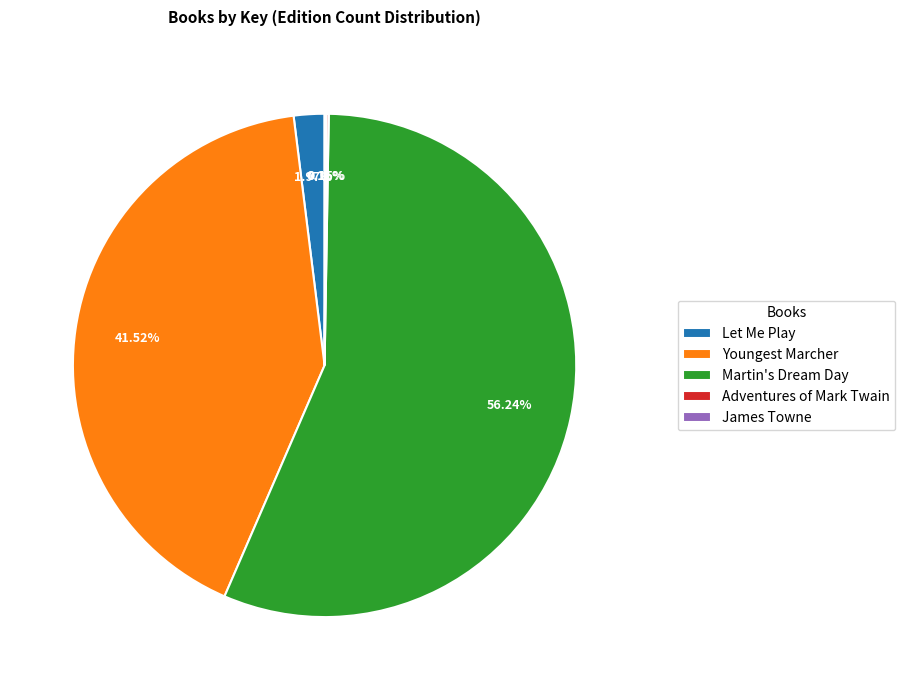

Is there a majority slice in this chart?

Yes